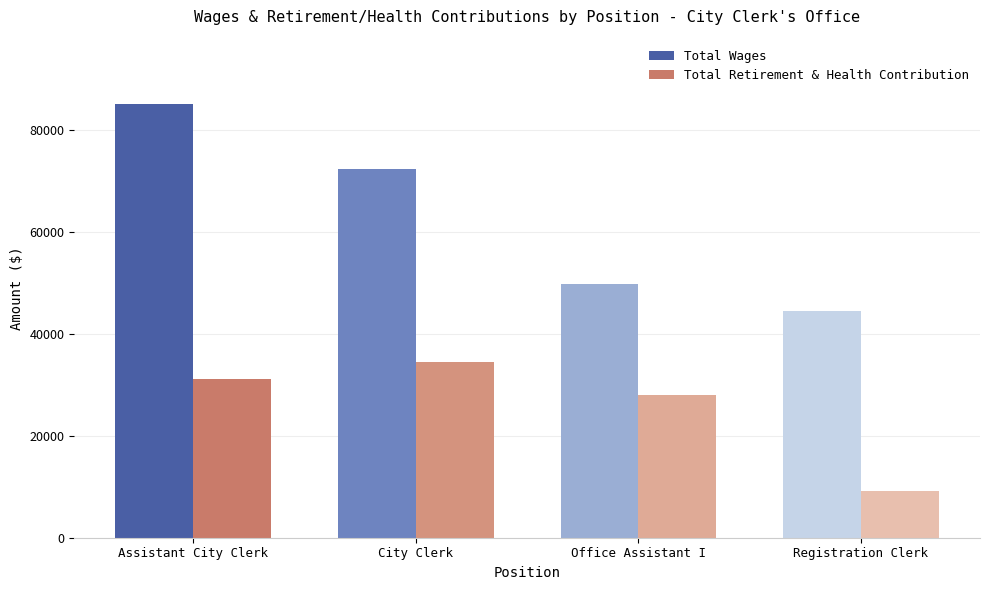

Which series changed the most between City Clerk and Registration Clerk?

Total Wages